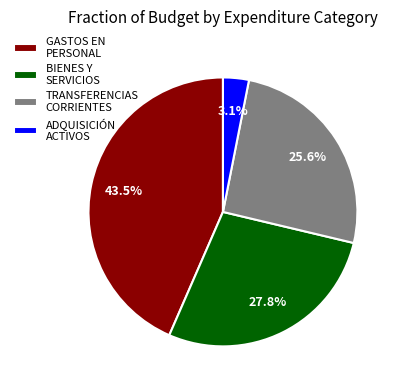

Combined, what portion of the pie is GASTOS EN PERSONAL and ADQUISICIÓN ACTIVOS?

46.6%